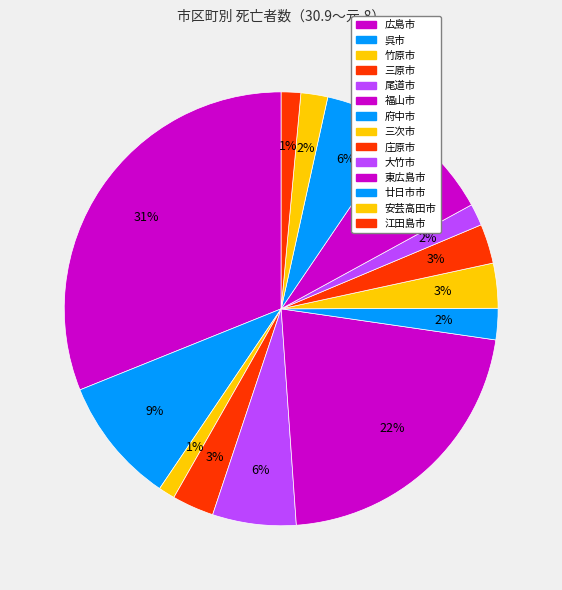

Is 大竹市 the majority of the pie?

No